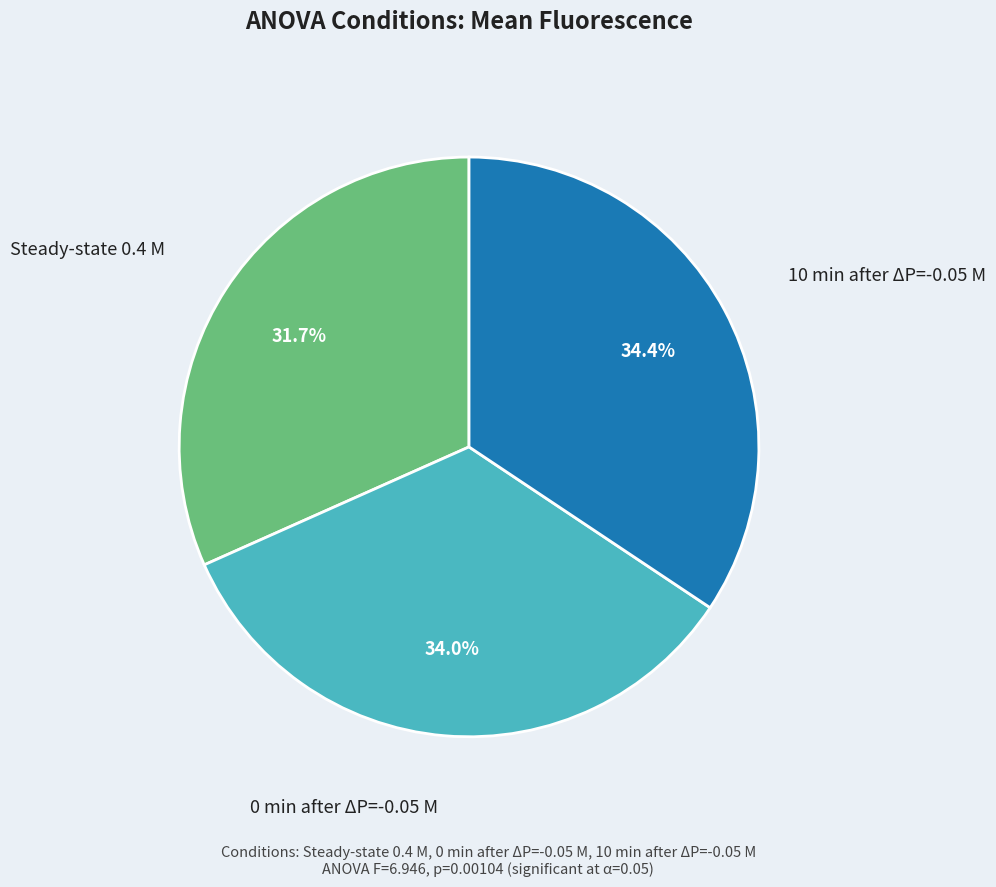

Is it true that 0 min after ΔP=-0.05 M is 34% of the pie?

True